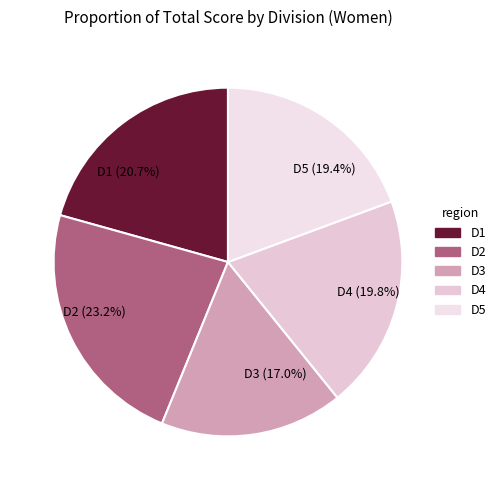

Count the number of slices in the pie.

5